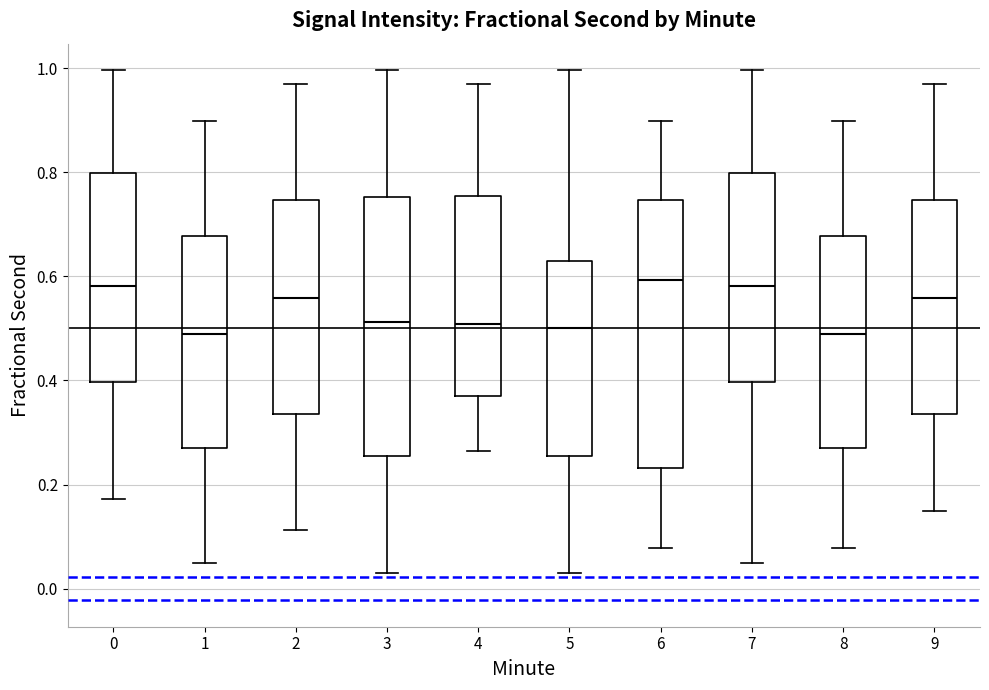

Where does the median line of the box at x = 7 sit on the y-axis? The values are not printed on the chart, so give them approximately, as read against the axis.

0.58